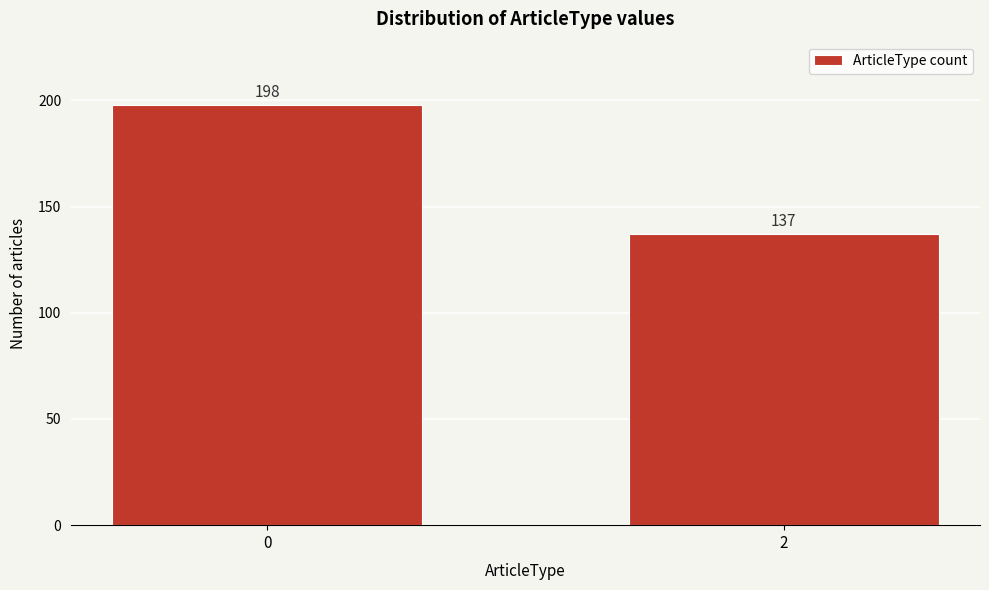

Reading right to left, list all the values displayed in this chart.

2=137	0=198